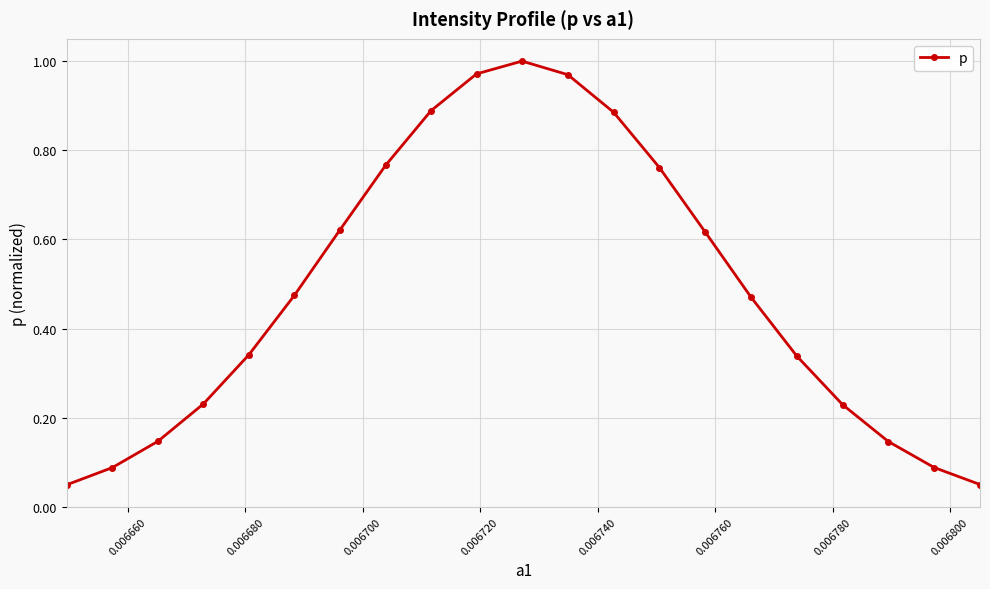

What is the sum of all values?

10.1